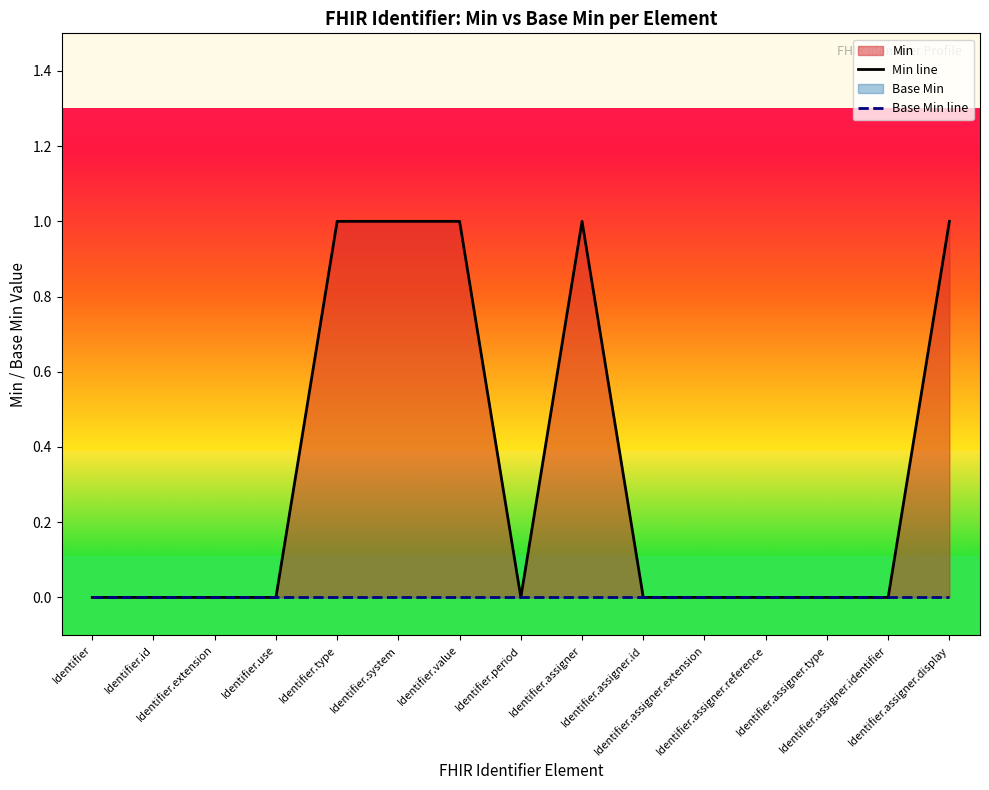

True or false: Base Min line and Min line intersect in this chart.

False